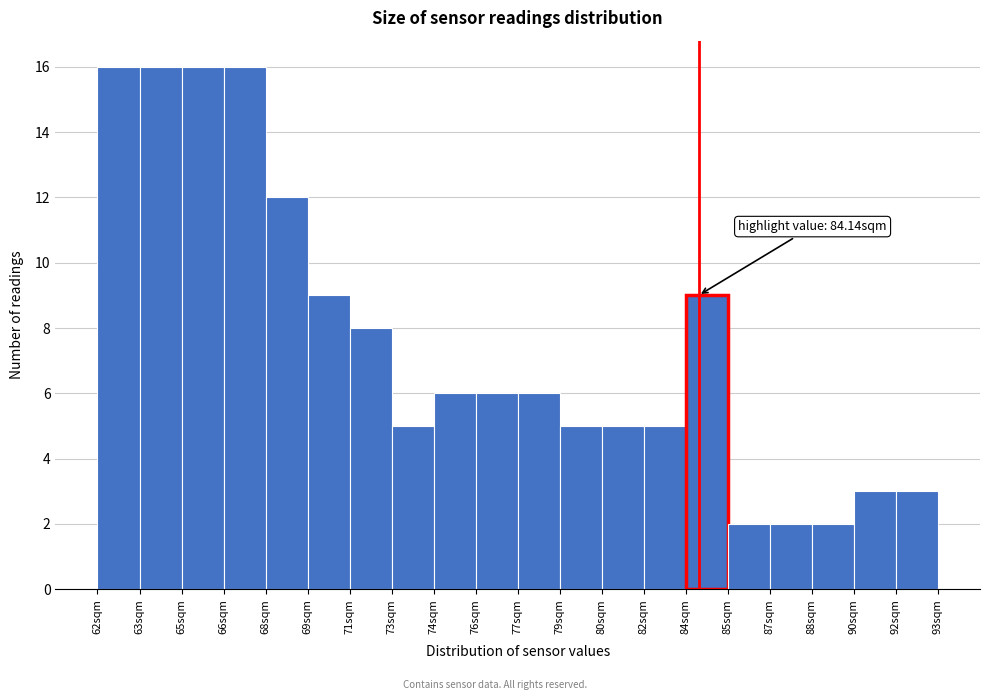

Reading left to right, list all the values displayed in this chart.

16	16	16	16	12	9	8	5	6	6	6	5	5	5	9	2	2	2	3	3